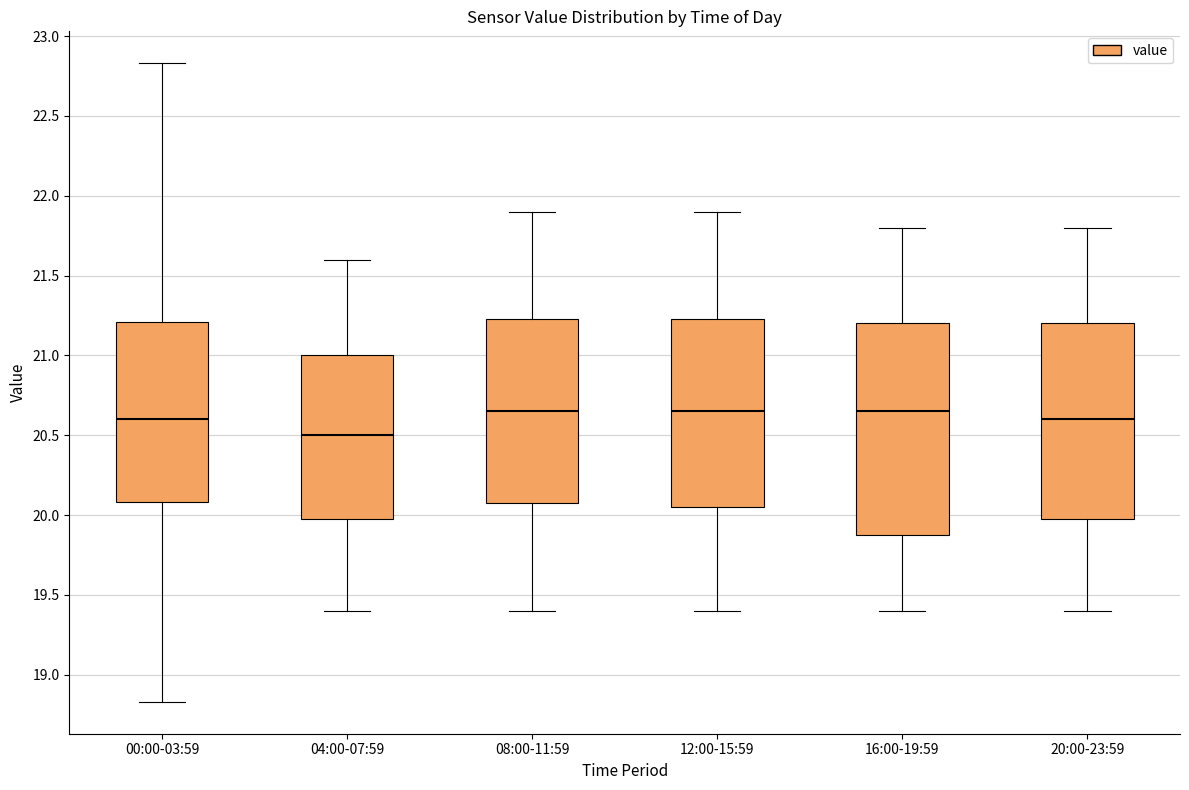

Where does the median line of the box for 20:00-23:59 sit on the y-axis? The values are not printed on the chart, so give them approximately, as read against the axis.

20.60